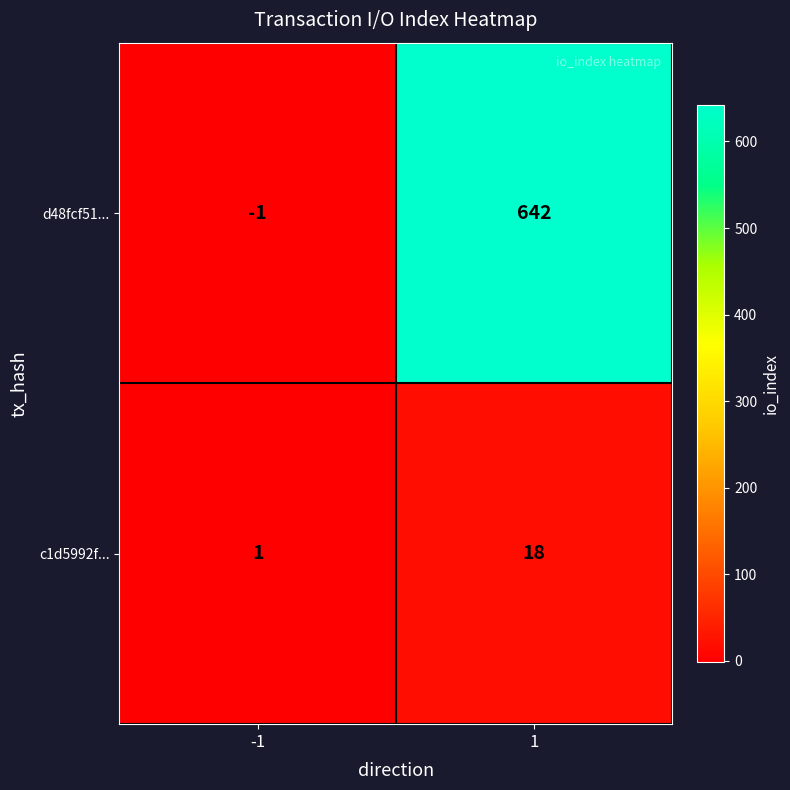

At 1, list the series in order from smallest to largest.

c1d5992f..., d48fcf51...